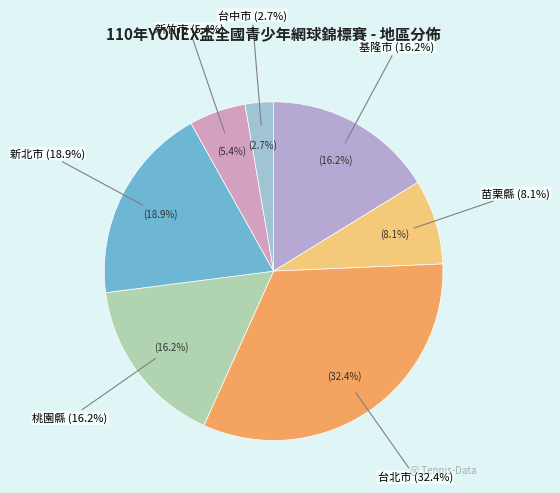

The 桃園縣 slice represents 16% of the pie. True or false?

True